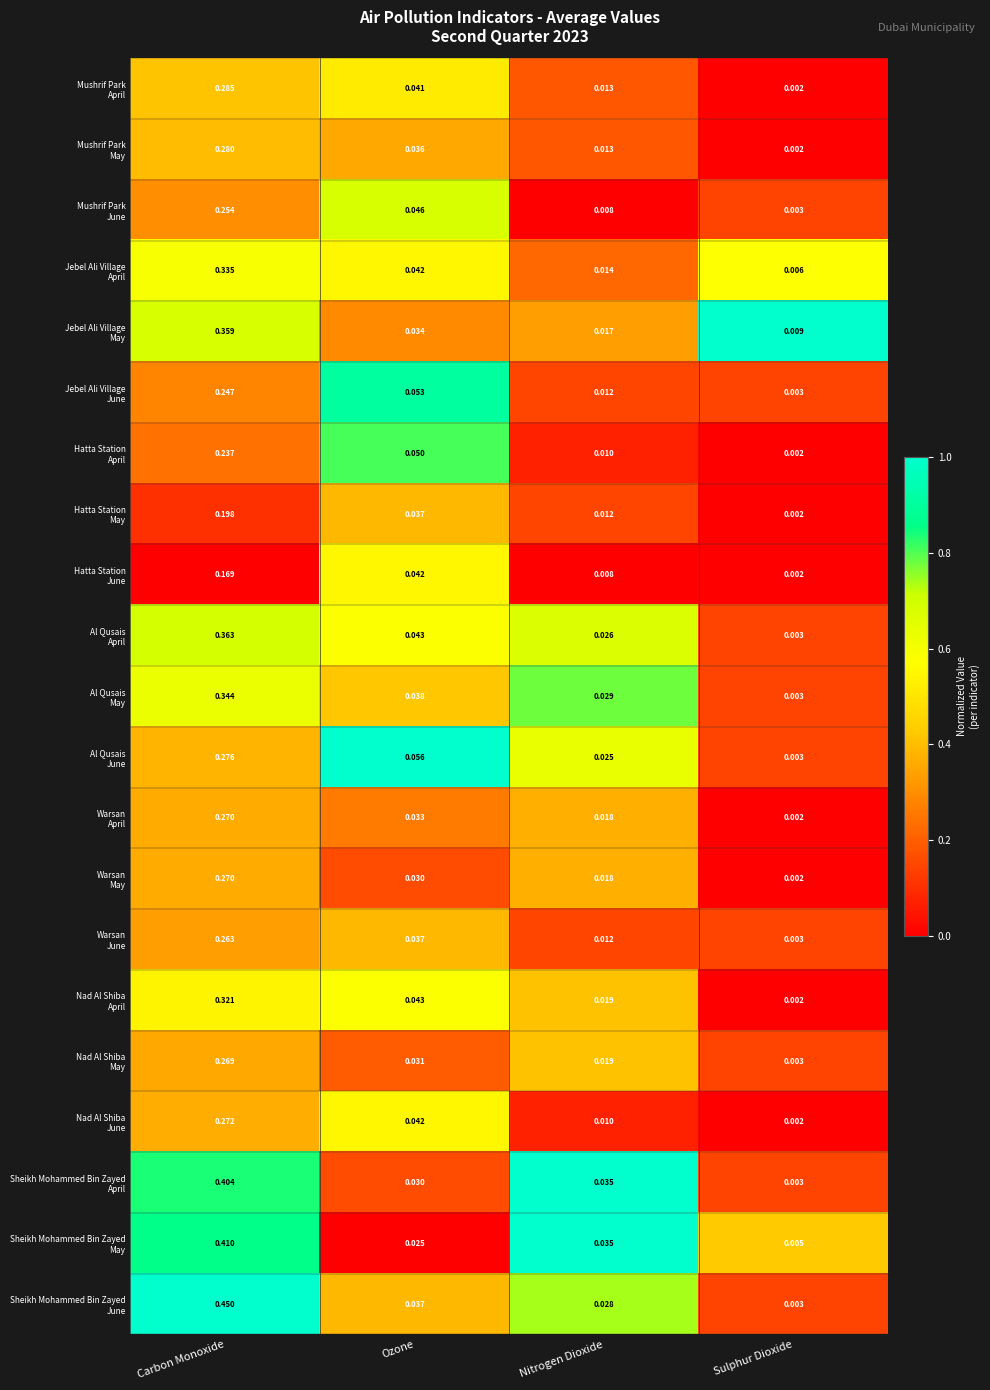

Which category has the lowest value across all series?

Sulphur Dioxide